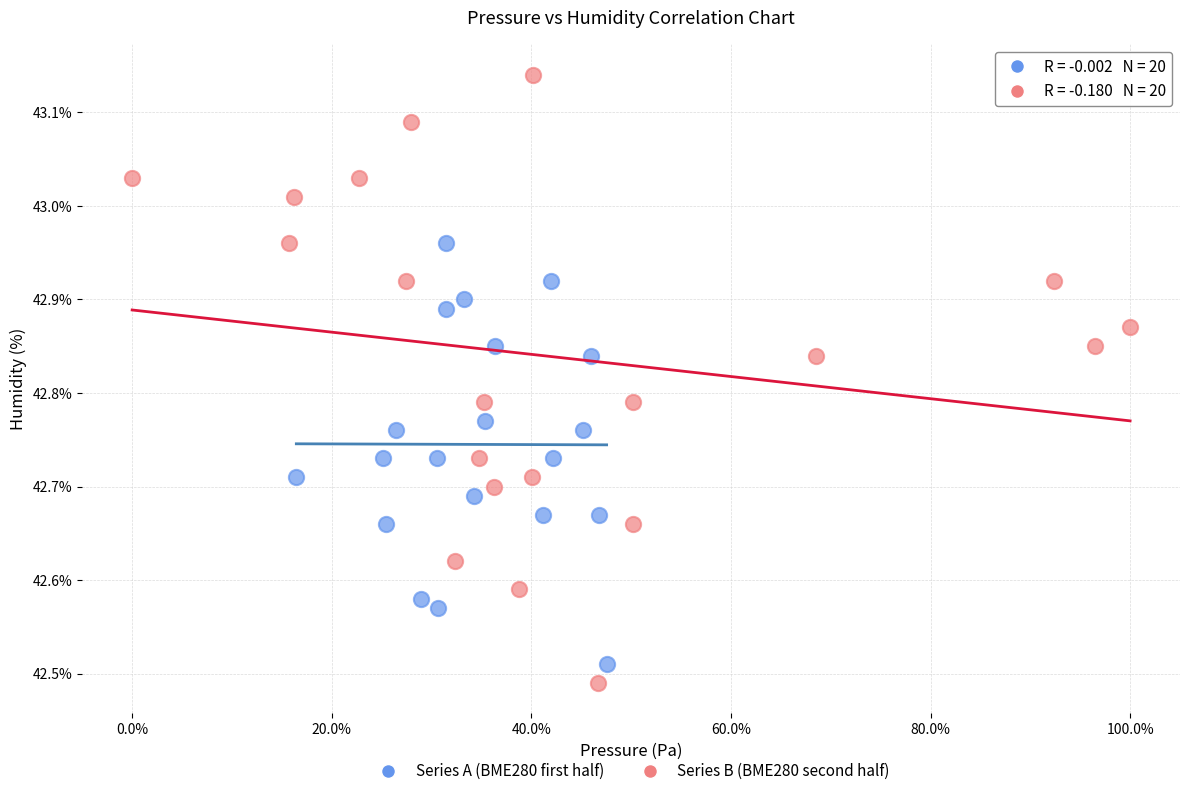

Which series has the largest Y range (max minus min)?

Series B (BME280 second half)